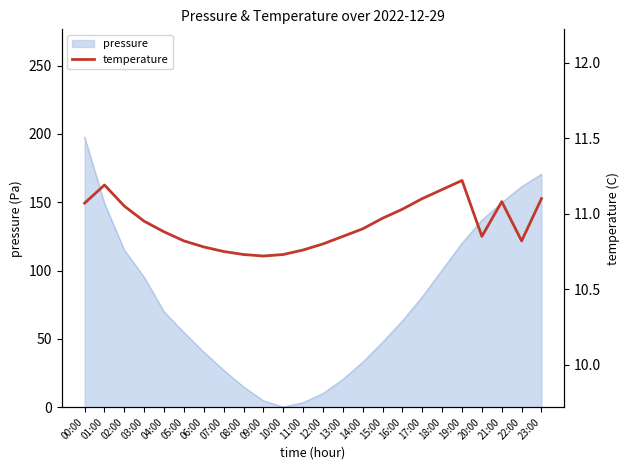

True or false: pressure has a value of 119.9 at 19:00.

True